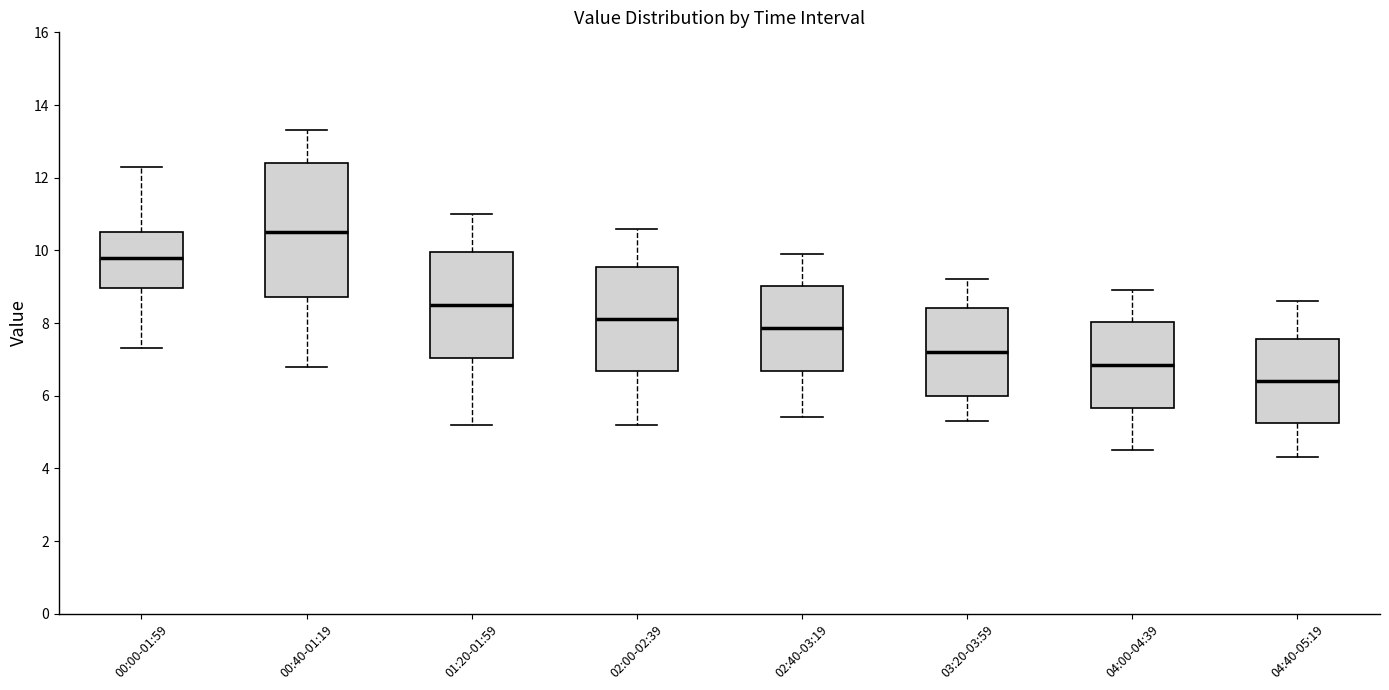

Reading left to right, read every box against the y-axis: the position of its median line, the range the box covers, and the ends of its whiskers. The values are not printed on the chart, so give them approximately, as read against the axis.

00:00-01:59: median 9.8, box 9.0 to 10.6, whiskers 7.4 to 12.4
00:40-01:19: median 10.6, box 8.8 to 12.4, whiskers 6.8 to 13.4
01:20-01:59: median 8.6, box 7.0 to 10.0, whiskers 5.2 to 11.0
02:00-02:39: median 8.2, box 6.6 to 9.6, whiskers 5.2 to 10.6
02:40-03:19: median 7.8, box 6.6 to 9.0, whiskers 5.4 to 10.0
03:20-03:59: median 7.2, box 6.0 to 8.4, whiskers 5.4 to 9.2
04:00-04:39: median 6.8, box 5.6 to 8.0, whiskers 4.6 to 9.0
04:40-05:19: median 6.4, box 5.2 to 7.6, whiskers 4.4 to 8.6